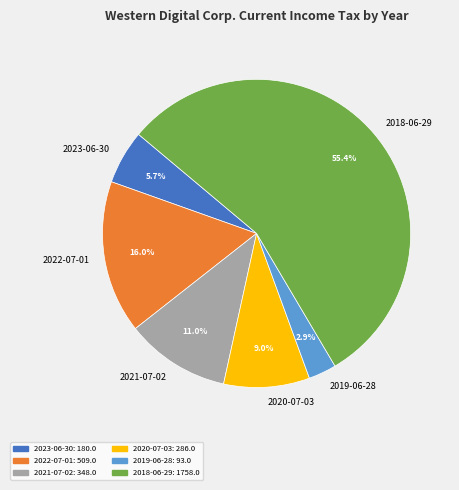

The 2020-07-03 slice represents 9% of the pie. True or false?

True